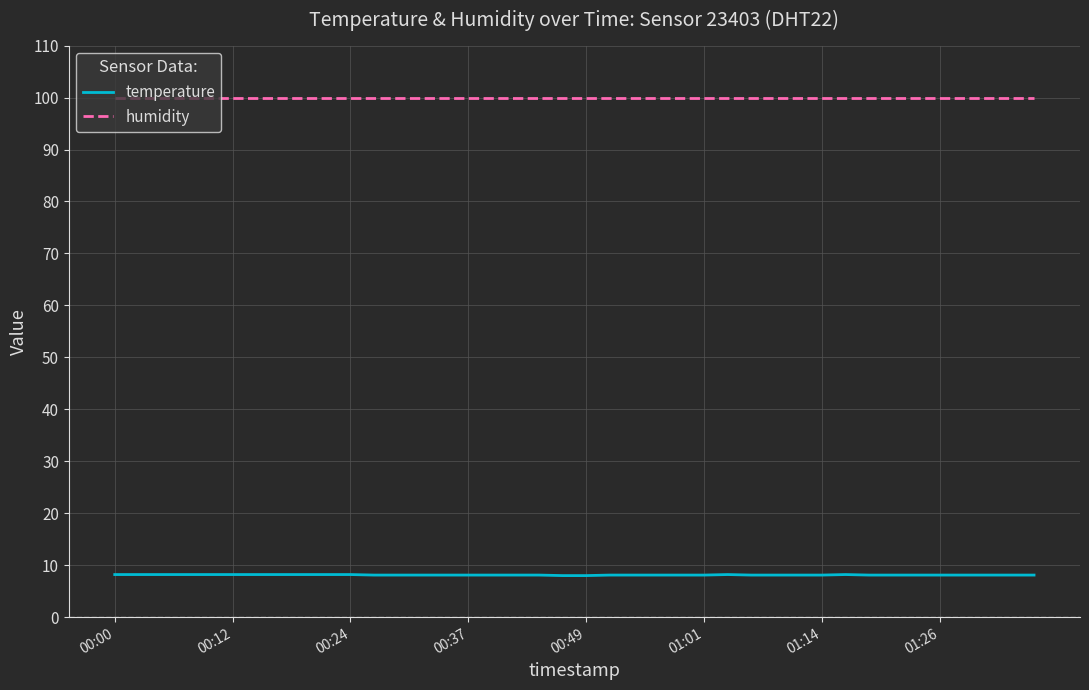

What is the lowest value of the temperature series?

8.0